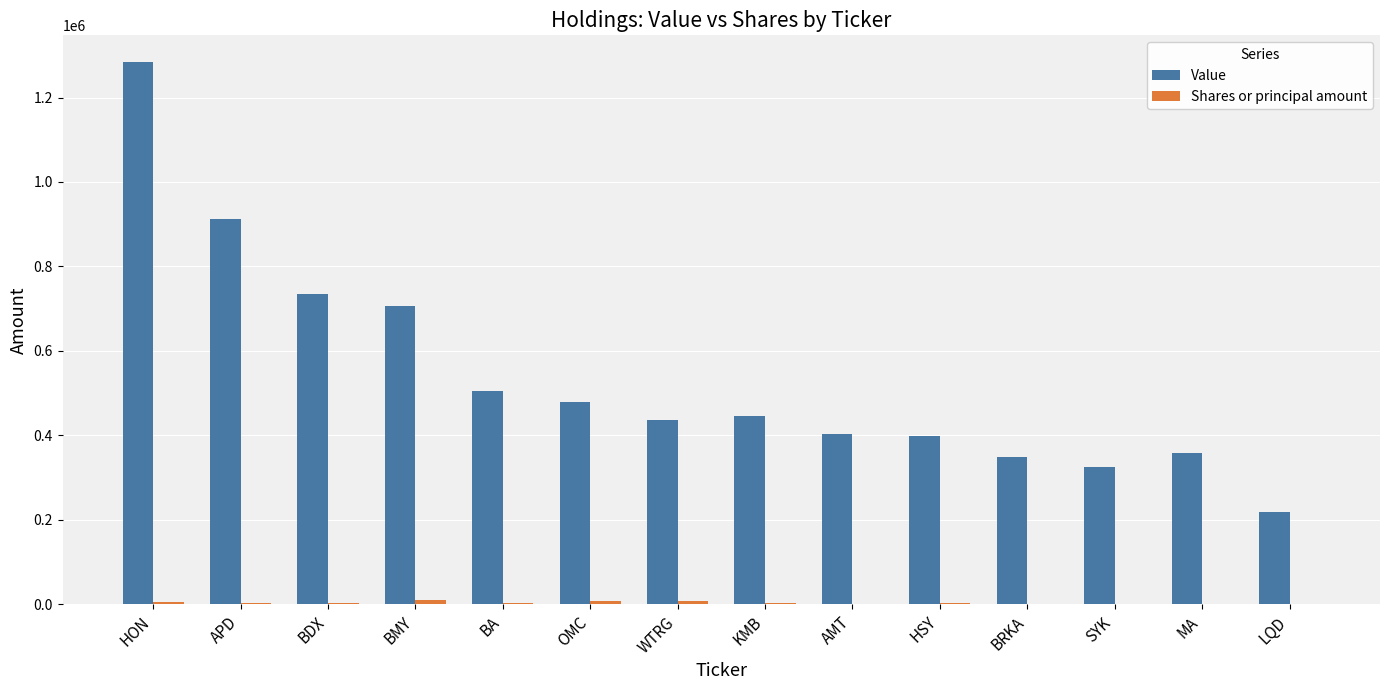

The Value series shows 359000 at MA. True or false?

True